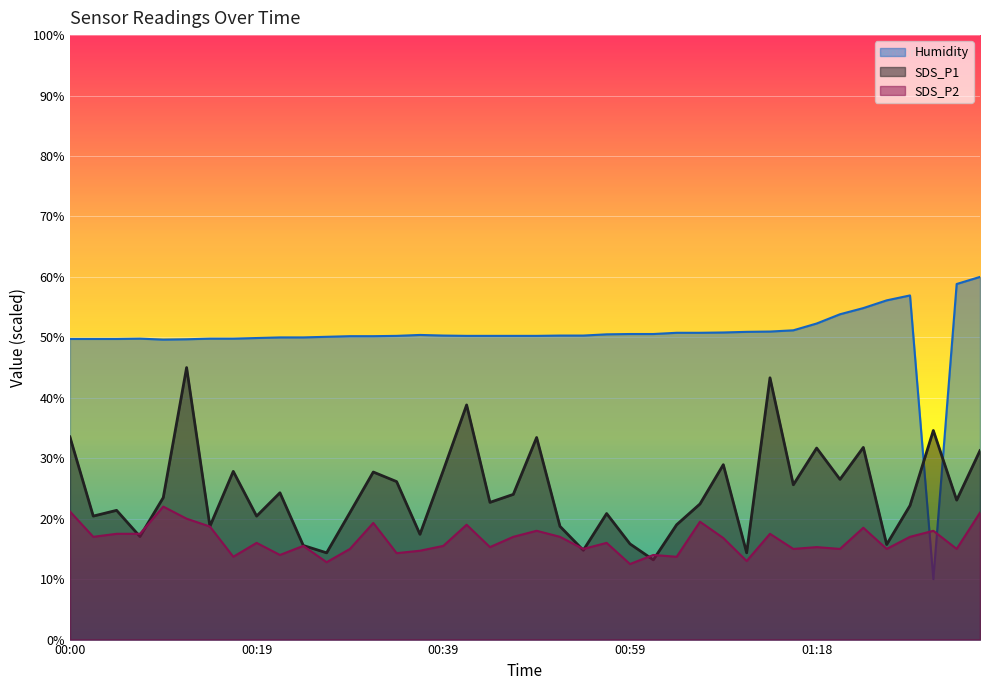

What are all the series names shown in the legend?

Humidity, SDS_P1, SDS_P2